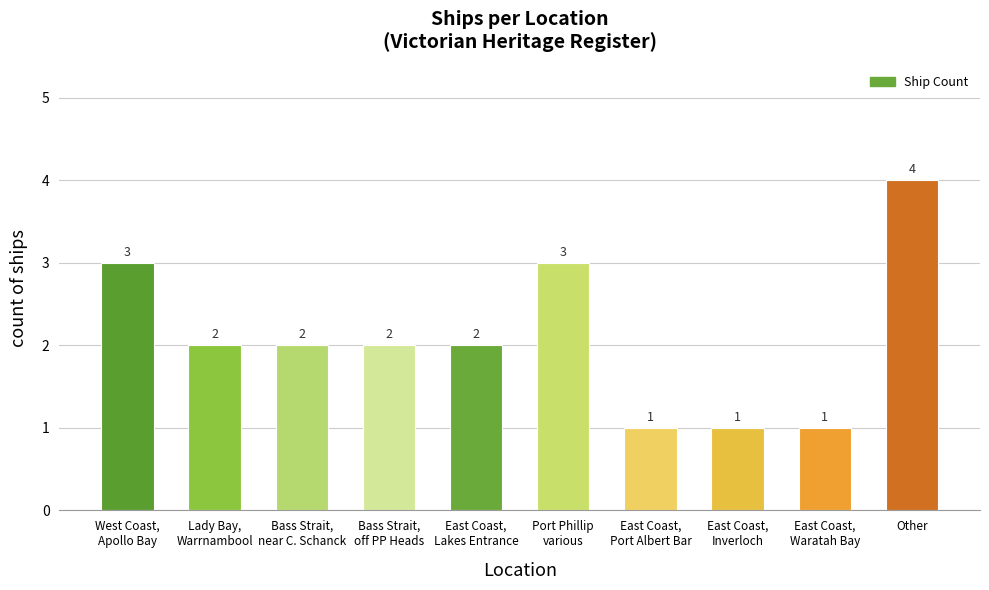

What is the sum of the values at East Coast,
Lakes Entrance and West Coast,
Apollo Bay?

5